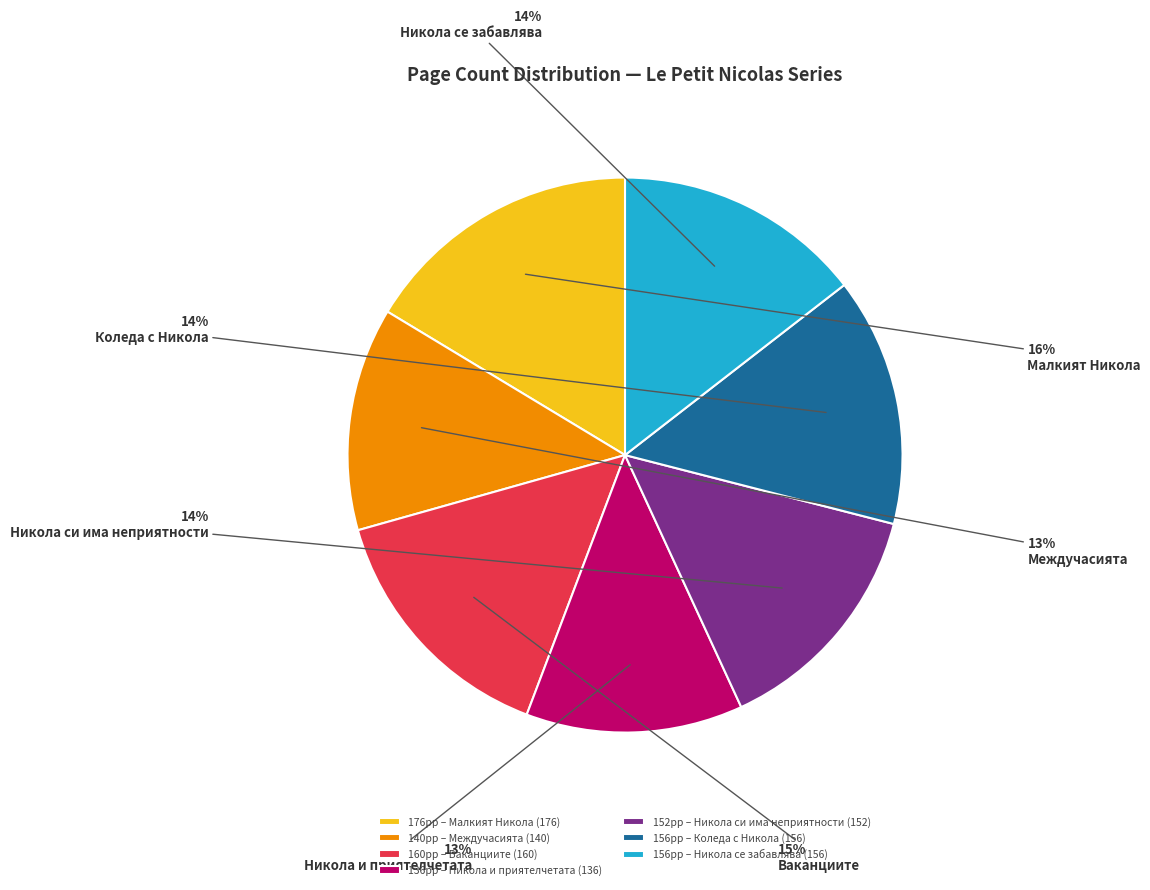

What is the ratio of the value at 152pp – Никола си има неприятности (152) to the value at 136pp – Никола и приятелчетата (136)?

1.1